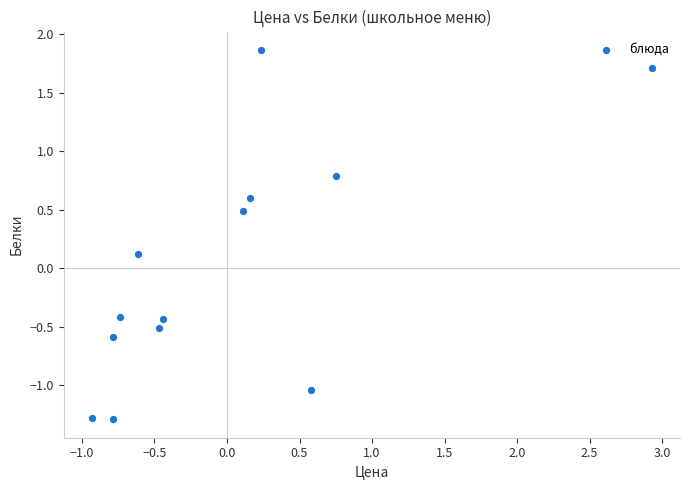

What is the range of Y values (max minus min)?

3.2